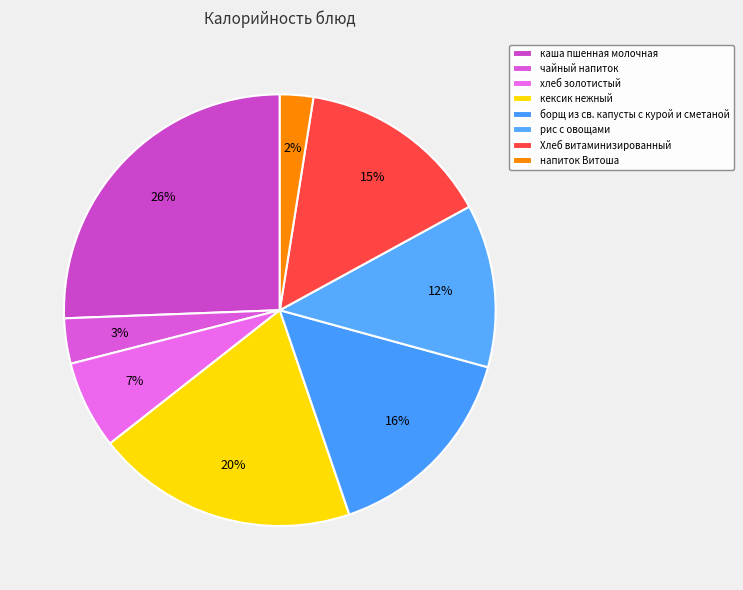

To the nearest percent, what portion does напиток Витоша represent?

2%